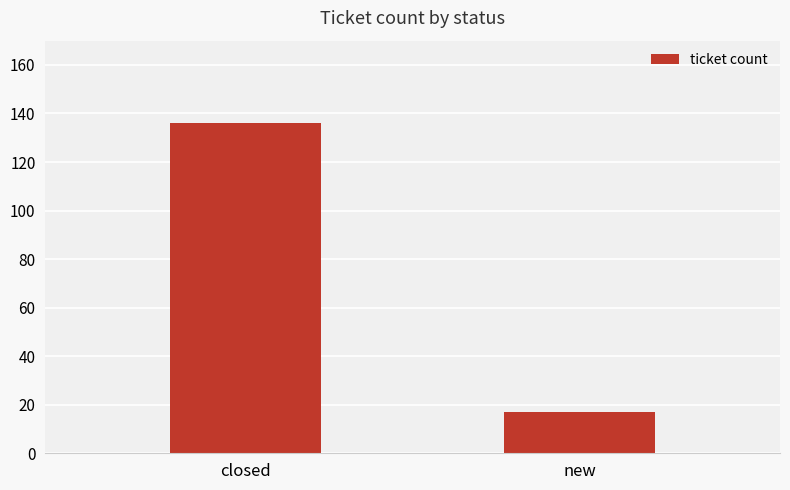

At which label is the value closest to 76?

new